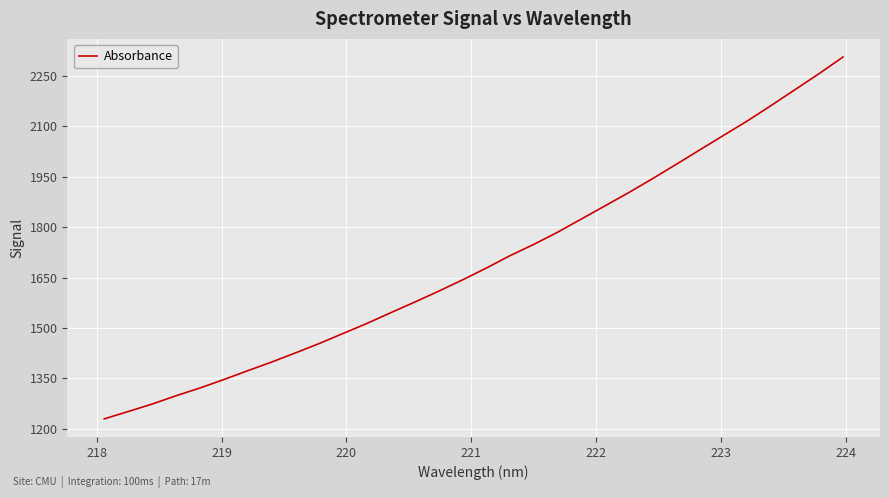

What is the difference between the maximum and minimum values?

1075.7